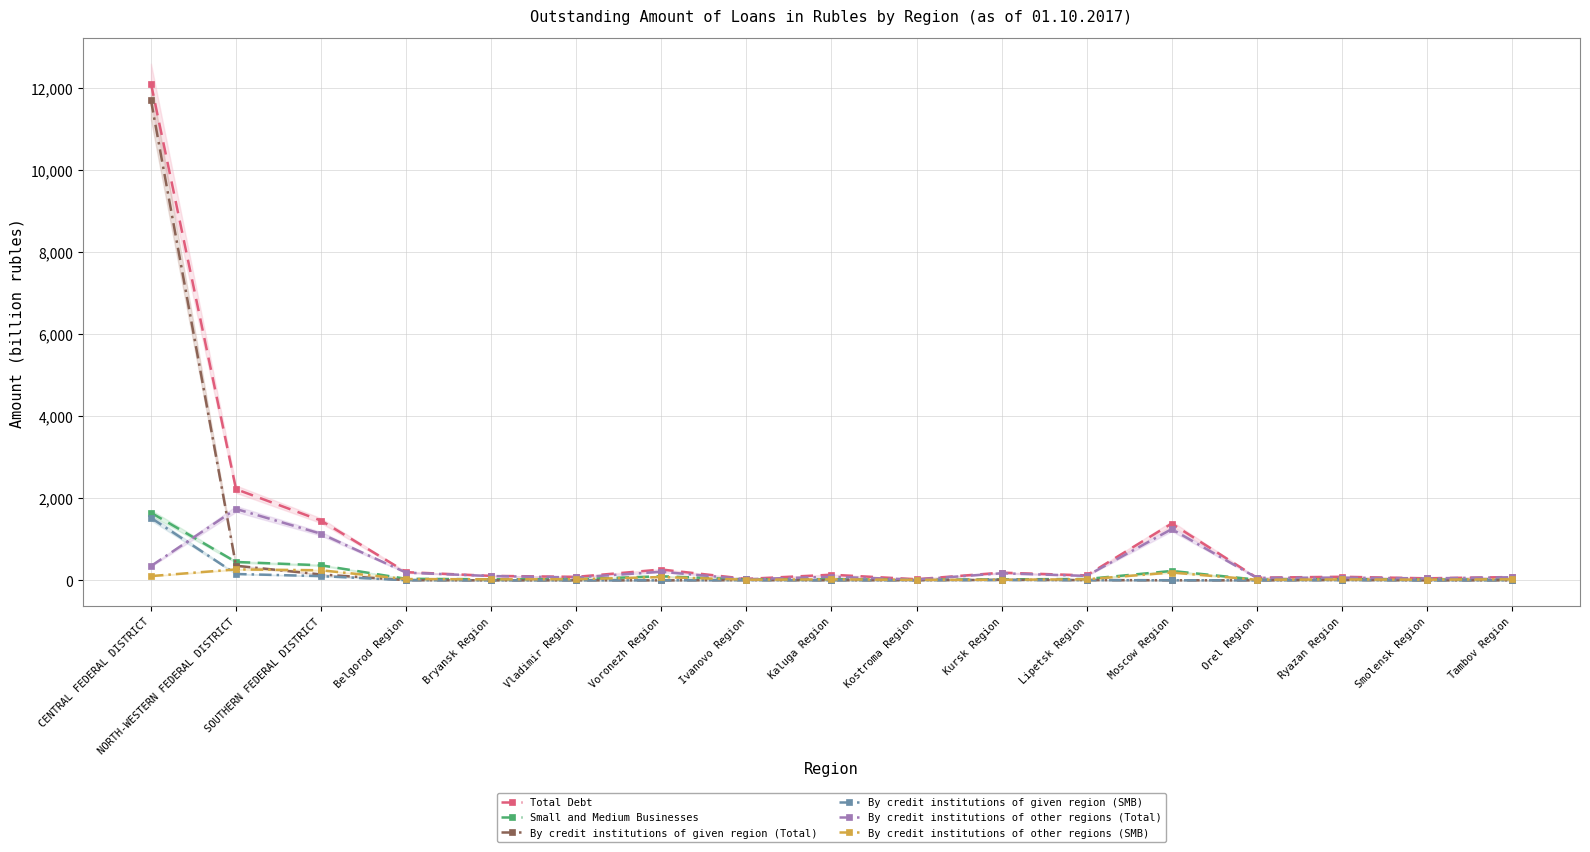

Reading left to right, transcribe all the data shown in this chart.

Total Debt: CENTRAL FEDERAL DISTRICT=12117.7	NORTH-WESTERN FEDERAL DISTRICT=2223.1	SOUTHERN FEDERAL DISTRICT=1455.9	Belgorod Region=199.4	Bryansk Region=108.5	Vladimir Region=84.8	Voronezh Region=263.9	Ivanovo Region=35.1	Kaluga Region=136.7	Kostroma Region=26.6	Kursk Region=187.1	Lipetsk Region=120.0	Moscow Region=1384.2	Orel Region=64.8	Ryazan Region=86.5	Smolensk Region=49.1	Tambov Region=80.3
Small and Medium Businesses: CENTRAL FEDERAL DISTRICT=1649.4	NORTH-WESTERN FEDERAL DISTRICT=447.7	SOUTHERN FEDERAL DISTRICT=366.7	Belgorod Region=36.8	Bryansk Region=25.2	Vladimir Region=28.9	Voronezh Region=99.1	Ivanovo Region=21.5	Kaluga Region=27.2	Kostroma Region=14.6	Kursk Region=23.8	Lipetsk Region=32.1	Moscow Region=228.9	Orel Region=16.6	Ryazan Region=30.0	Smolensk Region=17.4	Tambov Region=26.5
By credit institutions of given region (Total): CENTRAL FEDERAL DISTRICT=11711.9	NORTH-WESTERN FEDERAL DISTRICT=356.0	SOUTHERN FEDERAL DISTRICT=143.0	Belgorod Region=4.6	Bryansk Region=0.0	Vladimir Region=0.7	Voronezh Region=0.0	Ivanovo Region=4.6	Kaluga Region=2.5	Kostroma Region=2.9	Kursk Region=10.9	Lipetsk Region=5.8	Moscow Region=1.5	Orel Region=0.0	Ryazan Region=7.8	Smolensk Region=0.0	Tambov Region=1.2
By credit institutions of given region (SMB): CENTRAL FEDERAL DISTRICT=1524.2	NORTH-WESTERN FEDERAL DISTRICT=154.3	SOUTHERN FEDERAL DISTRICT=102.7	Belgorod Region=3.1	Bryansk Region=0.0	Vladimir Region=0.7	Voronezh Region=0.0	Ivanovo Region=4.4	Kaluga Region=1.4	Kostroma Region=2.5	Kursk Region=8.7	Lipetsk Region=4.2	Moscow Region=0.9	Orel Region=0.0	Ryazan Region=5.9	Smolensk Region=0.0	Tambov Region=0.9
By credit institutions of other regions (Total): CENTRAL FEDERAL DISTRICT=347.6	NORTH-WESTERN FEDERAL DISTRICT=1740.7	SOUTHERN FEDERAL DISTRICT=1135.6	Belgorod Region=187.8	Bryansk Region=104.9	Vladimir Region=70.0	Voronezh Region=208.4	Ivanovo Region=27.1	Kaluga Region=87.0	Kostroma Region=19.7	Kursk Region=171.8	Lipetsk Region=108.3	Moscow Region=1249.1	Orel Region=60.7	Ryazan Region=65.6	Smolensk Region=47.2	Tambov Region=75.5
By credit institutions of other regions (SMB): CENTRAL FEDERAL DISTRICT=103.6	NORTH-WESTERN FEDERAL DISTRICT=266.5	SOUTHERN FEDERAL DISTRICT=245.1	Belgorod Region=31.3	Bryansk Region=24.2	Vladimir Region=26.5	Voronezh Region=80.4	Ivanovo Region=14.8	Kaluga Region=23.1	Kostroma Region=11.5	Kursk Region=14.0	Lipetsk Region=25.6	Moscow Region=190.8	Orel Region=14.3	Ryazan Region=21.5	Smolensk Region=15.7	Tambov Region=24.6